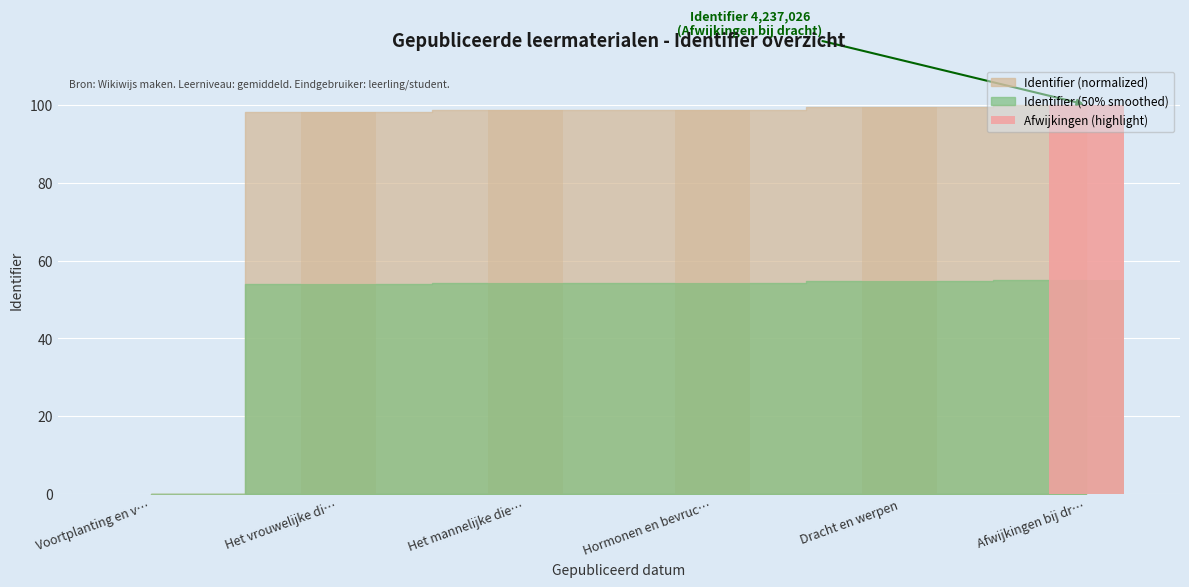

At which category does the chart reach its peak across all series?

Afwijkingen bij dr…